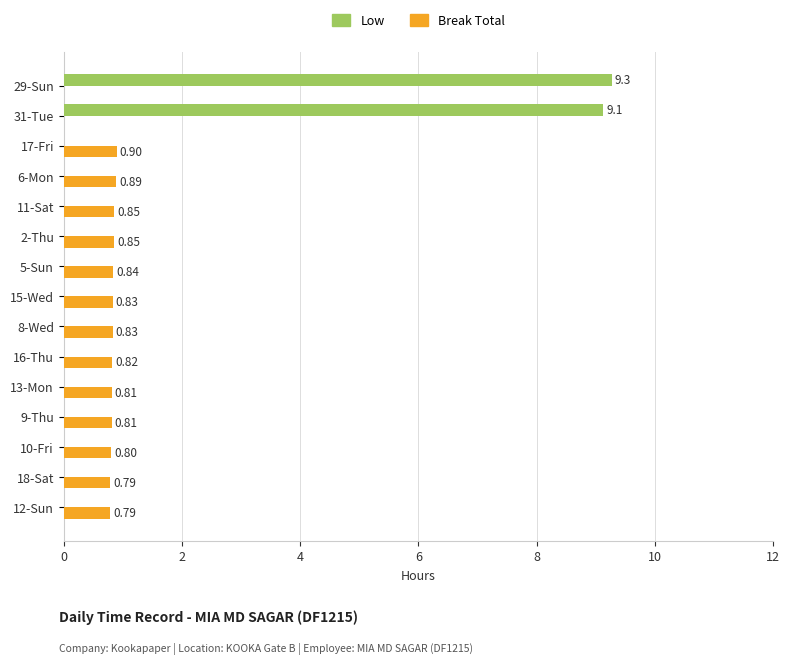

What is the sum of the Break Total values at 29-Sun and 12-Sun?

0.8